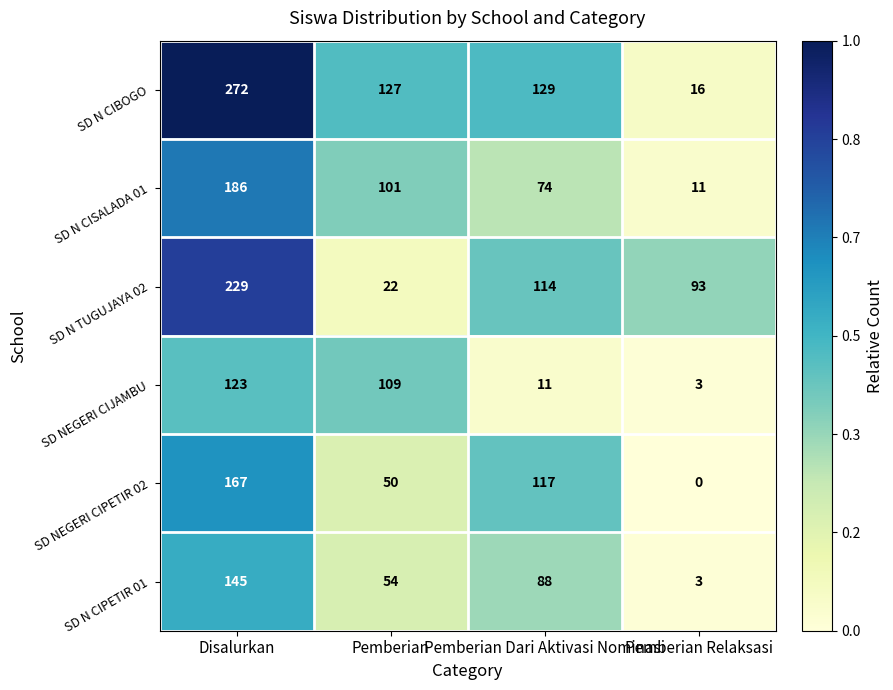

What is the sum of the SD N TUGUJAYA 02 values at Pemberian and Disalurkan?

251